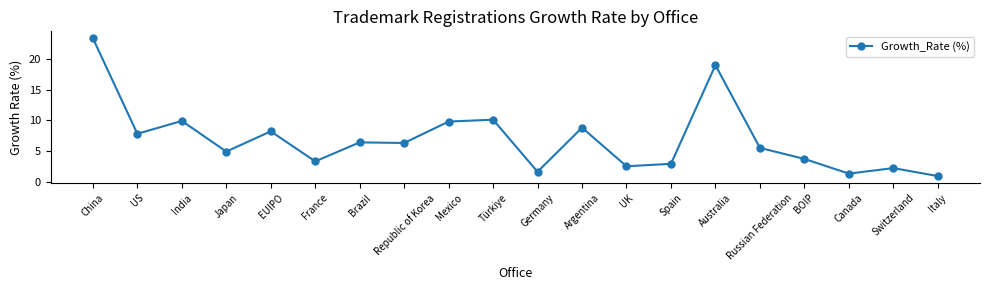

Between Japan and Switzerland, which is larger?

Japan